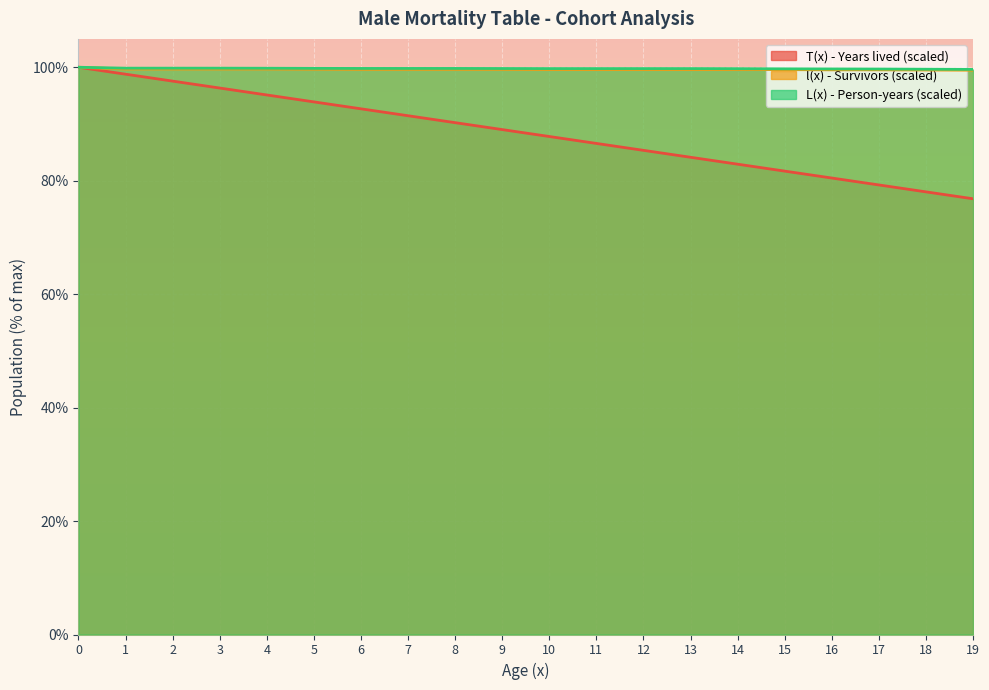

The T(x) - Years lived series shows 90.2 at 8. True or false?

True